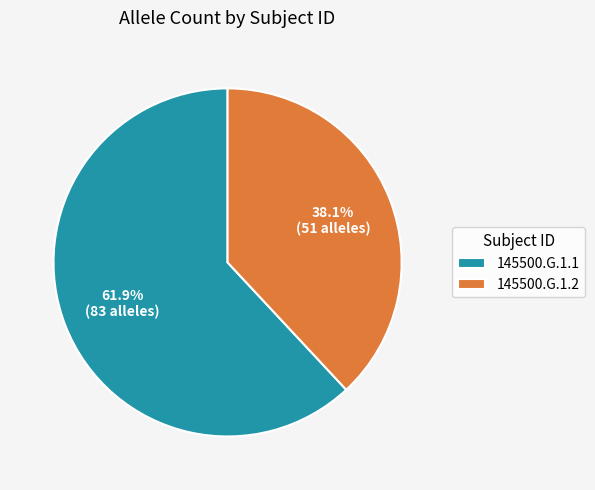

Is it true that 145500.G.1.1 is 62% of the pie?

True